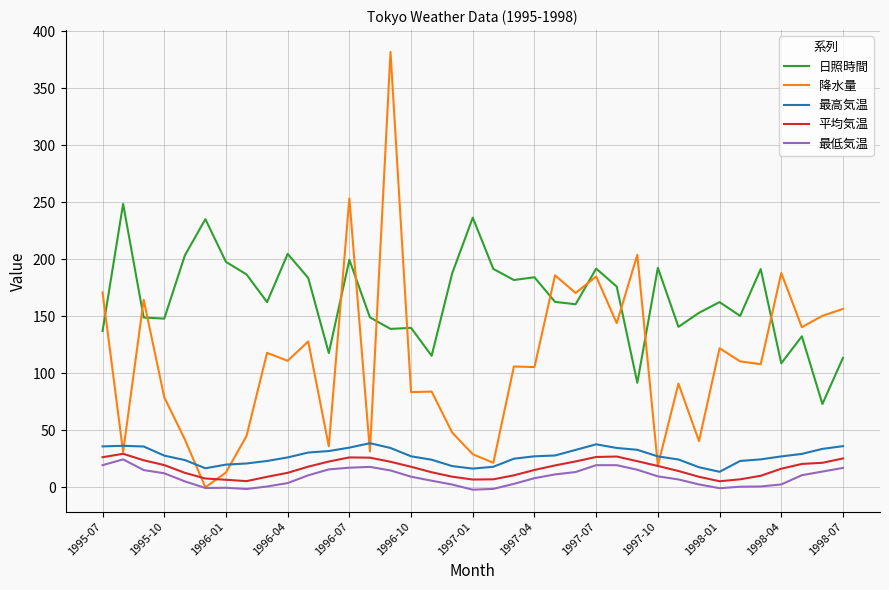

What is the highest value of the 日照時間 series?

248.7